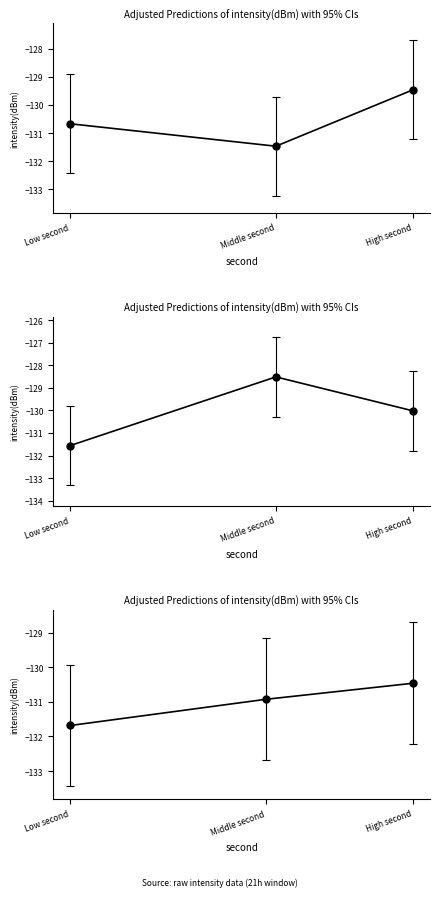

What is the change in value from Low second to Middle second?

+0.8